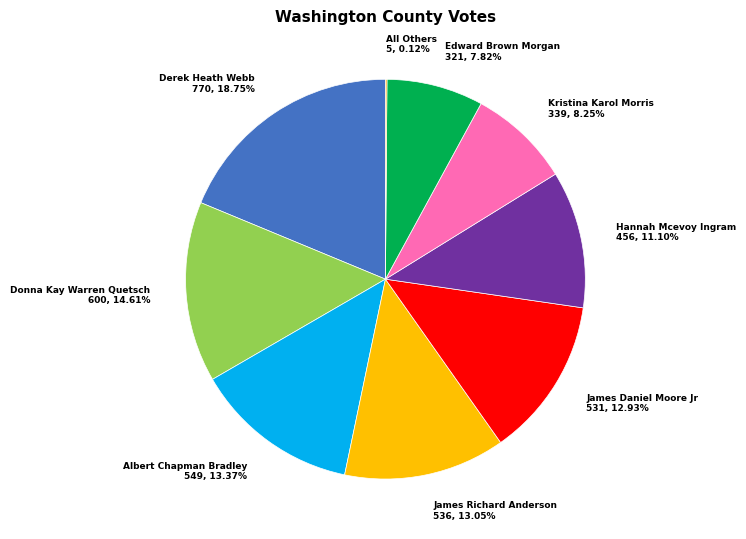

Does James Daniel Moore Jr account for over 50% of the chart?

No